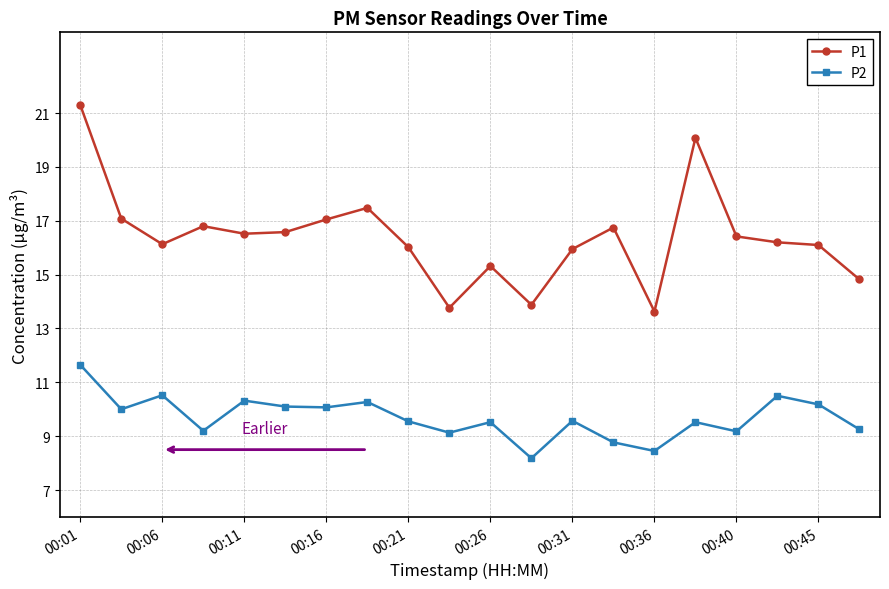

True or false: P2 and P1 cross at least once.

False